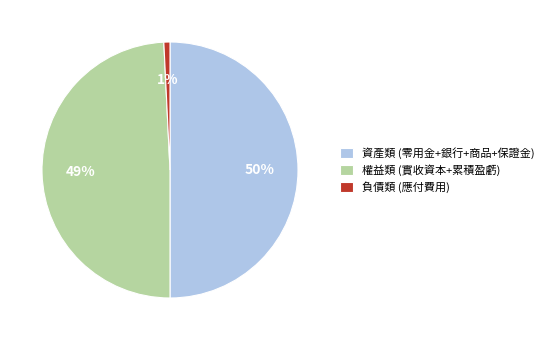

Is 負債類 (應付費用) the majority of the pie?

No